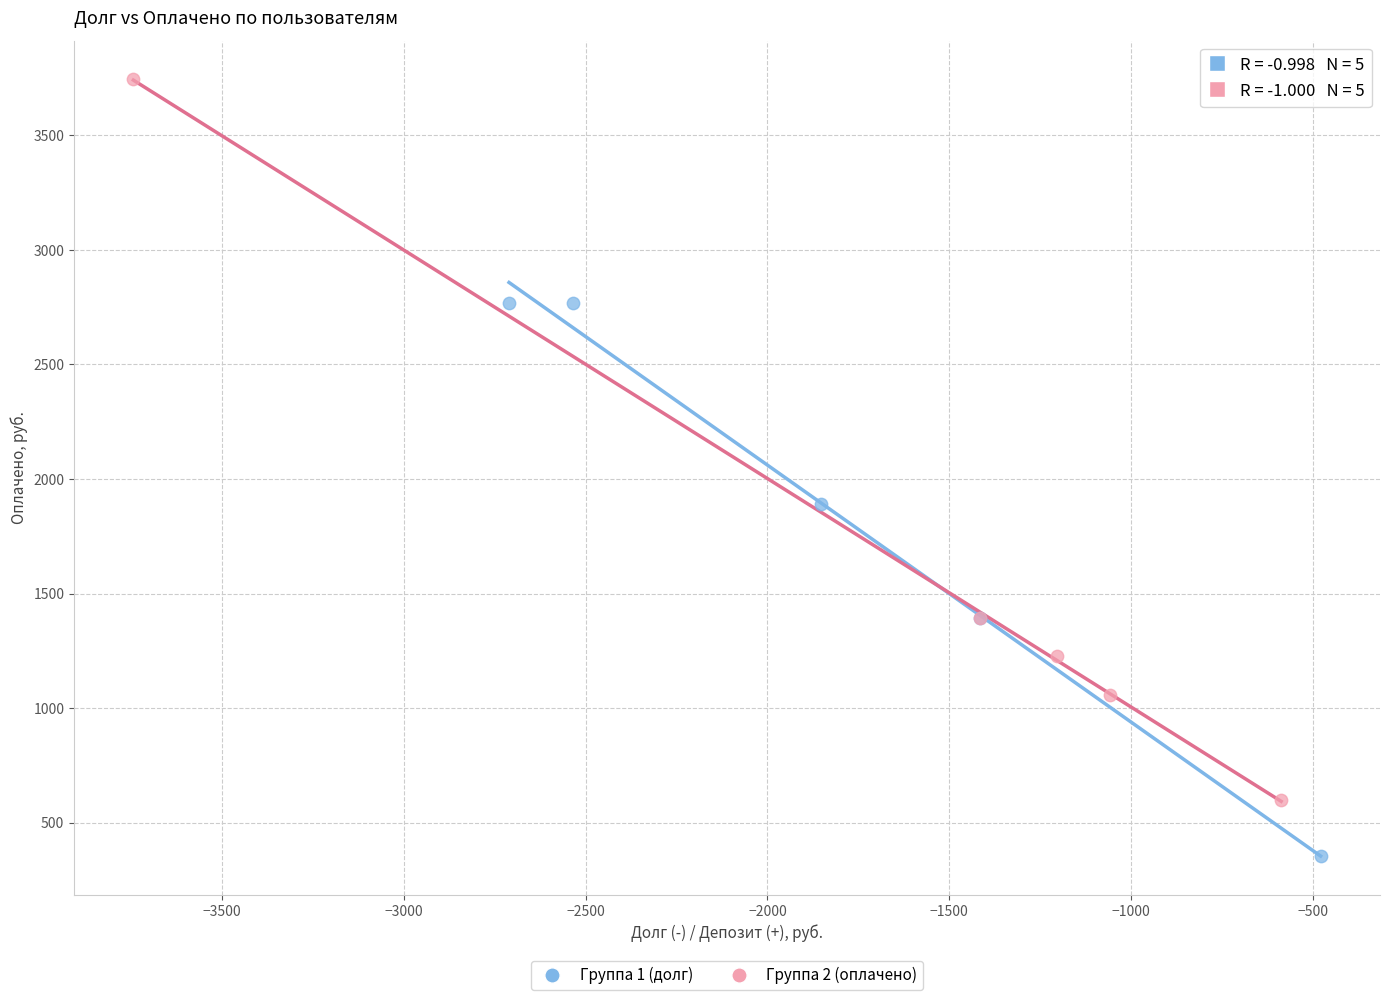

Which series reaches the maximum Y coordinate?

Группа 2 (оплачено)